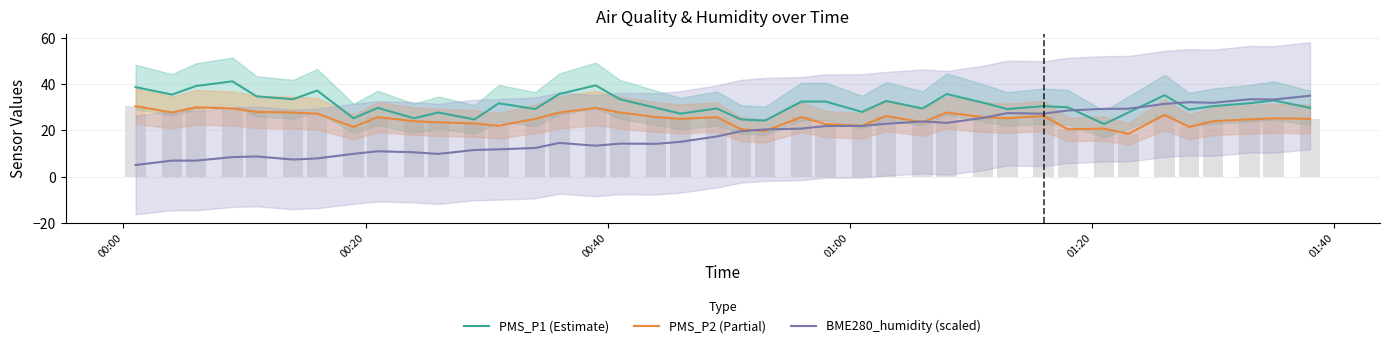

List the series in order of their overall mean, lowest first.

BME280_humidity (scaled), PMS_P2 (Partial), PMS_P1 (Estimate)